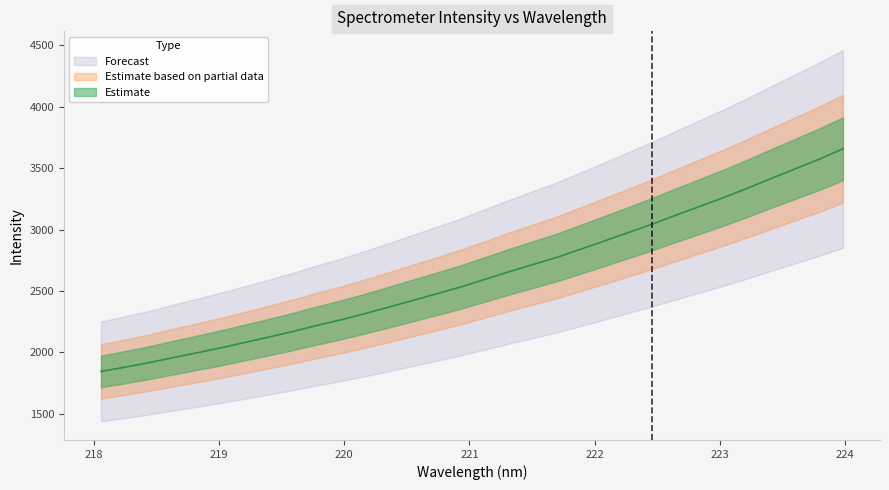

What is the label of the 18th point from the left?

221.3083